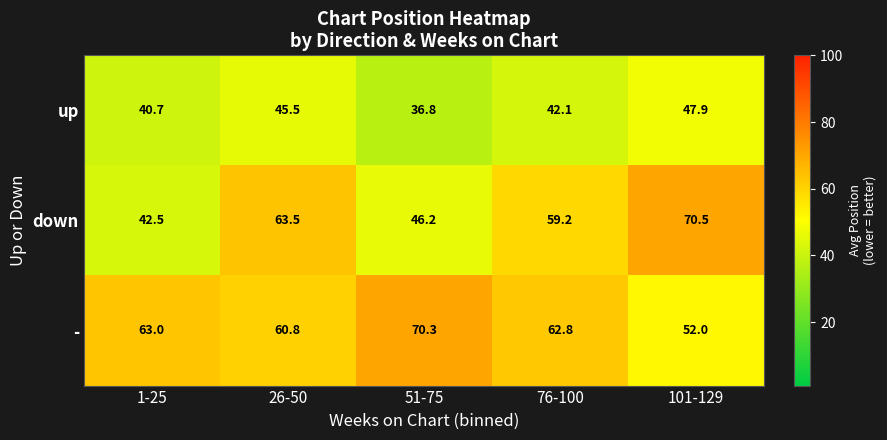

At 101-129, list the series in order from smallest to largest.

up, -, down